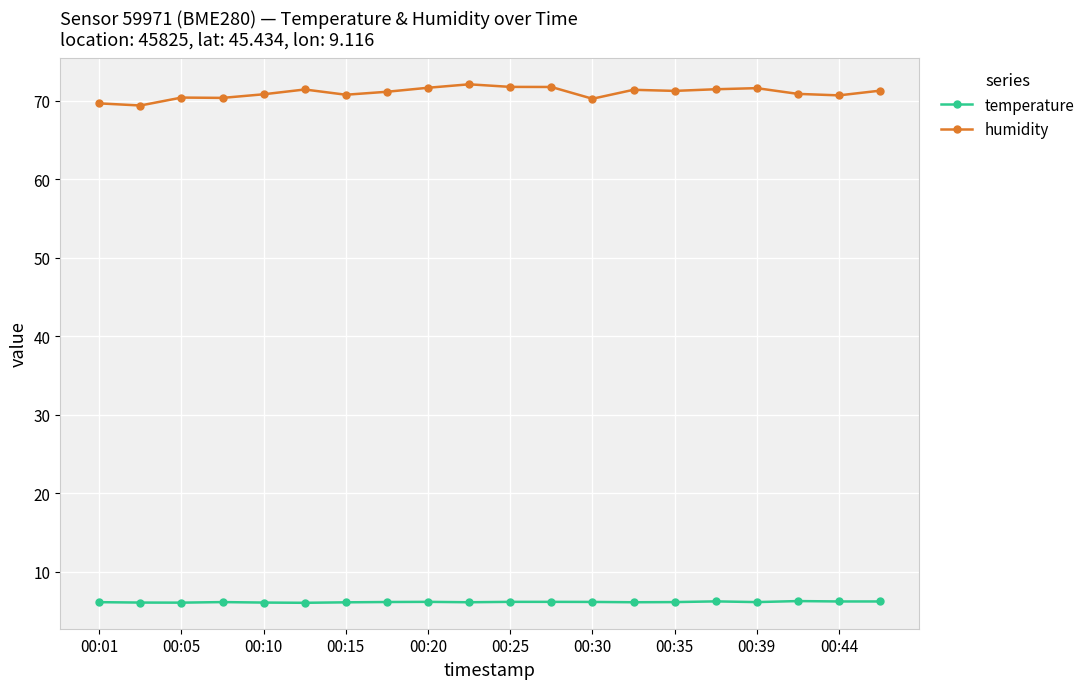

What is the minimum value for humidity?

69.4